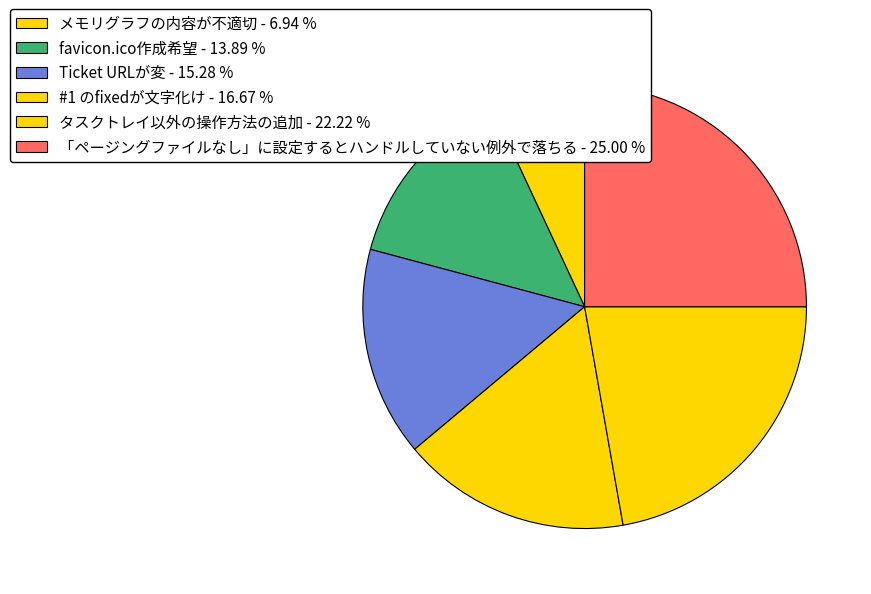

What percentage is NOT represented by Ticket URLが変?

84.7%